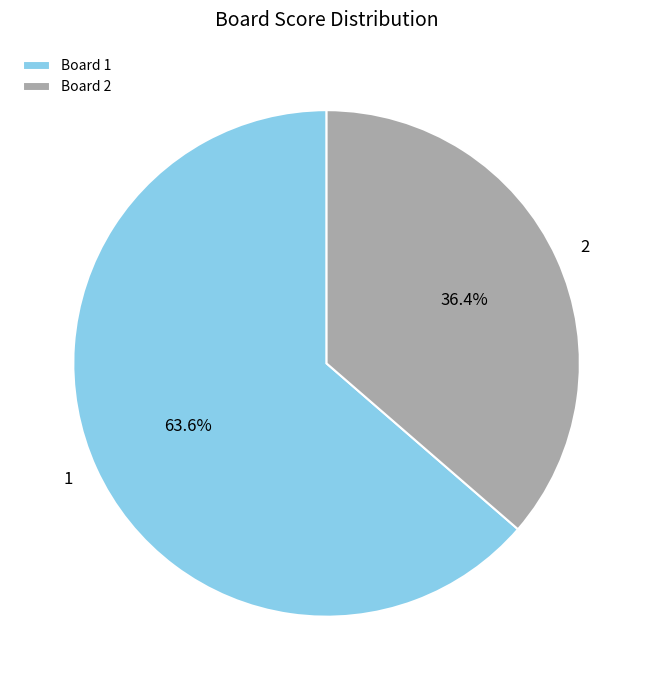

Is it true that 2 is 36% of the pie?

True